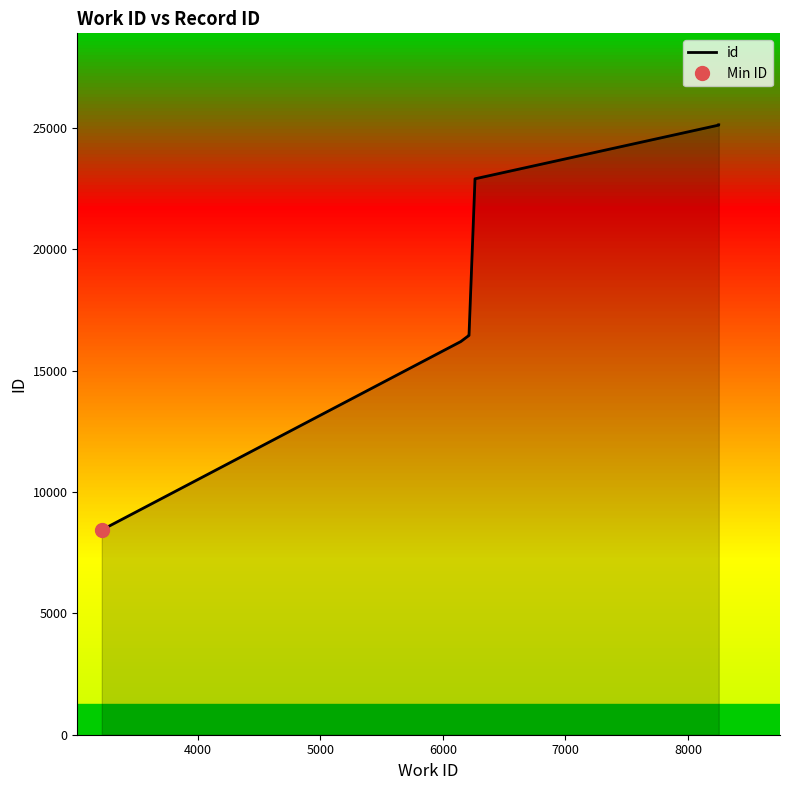

Count the number of categories in the chart.

10